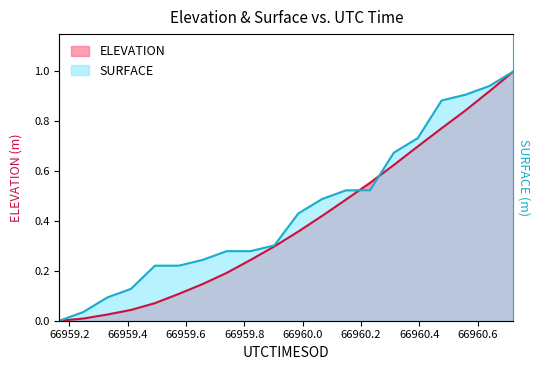

What is the highest value of the SURFACE series?

1.0